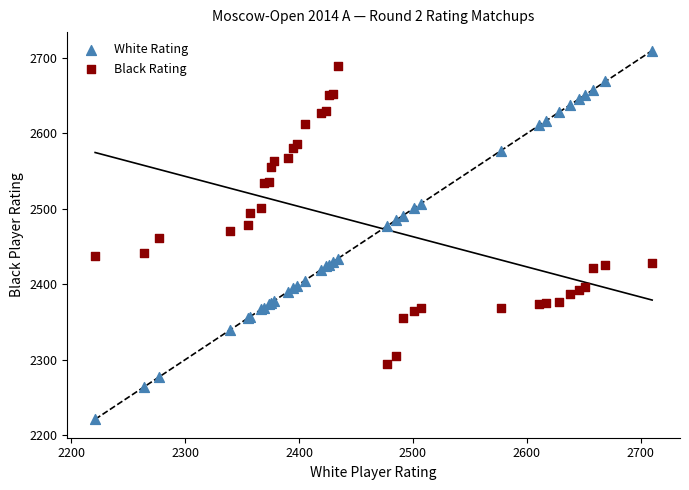

Which series contains the lowest Y value?

White Rating